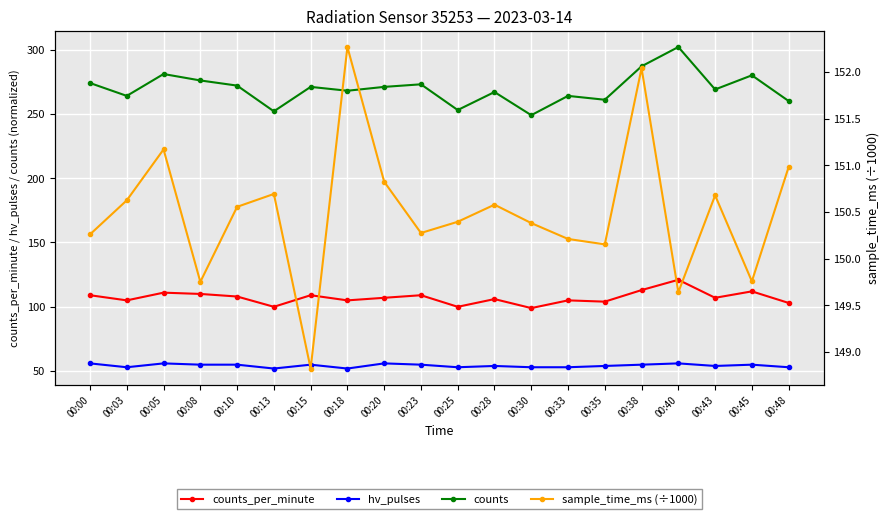

What is the value of the sample_time_ms (÷1000) point at the 3rd from the left?

151.2